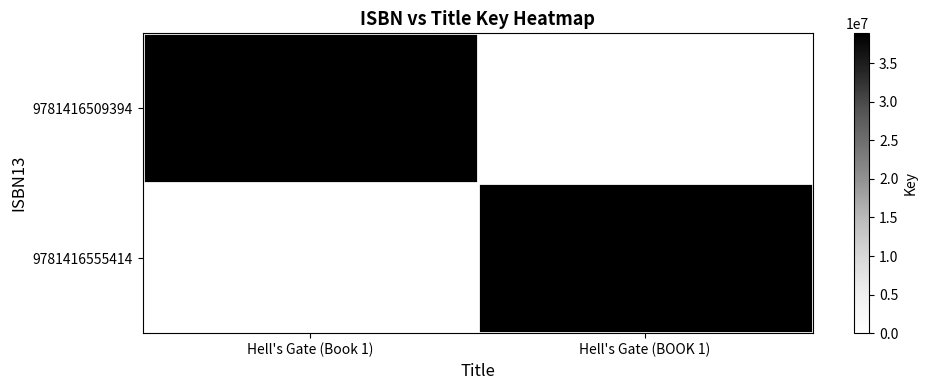

The value of 9781416509394 at Hell's Gate (Book 1) is 38869129. True or false?

True